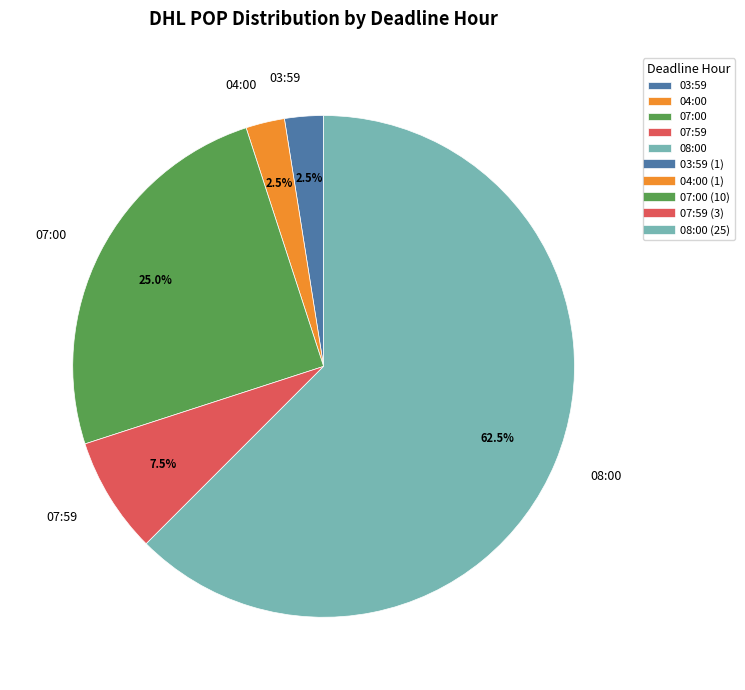

How many slices are in this pie chart?

5